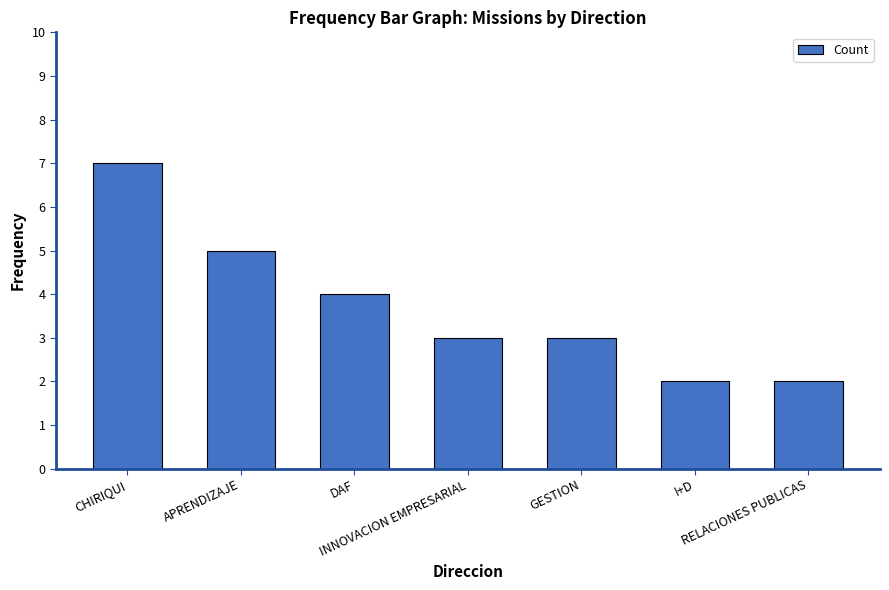

Read the value at INNOVACION EMPRESARIAL.

3